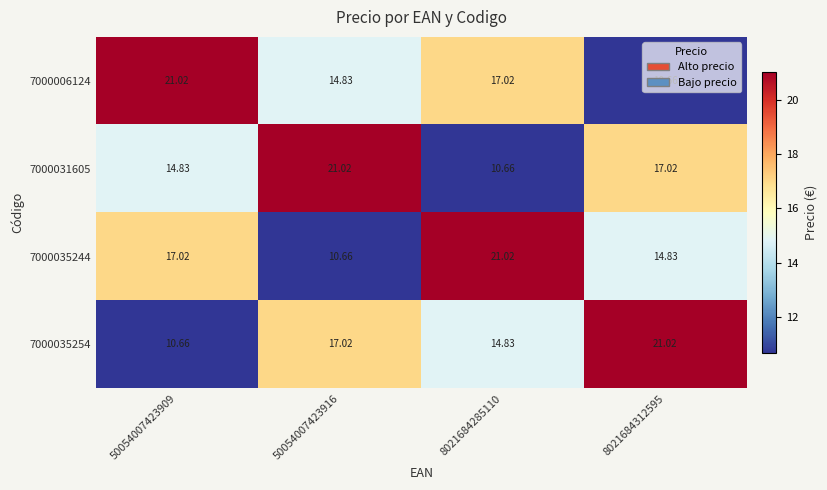

Is the value of 7000035254 at 50054007423916 greater than the value of 7000031605 at 8021684285110?

Yes